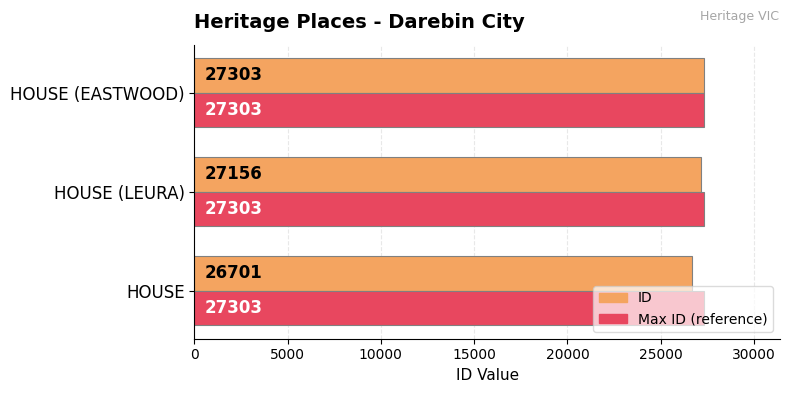

True or false: ID has a value of 27156 at HOUSE (LEURA).

True